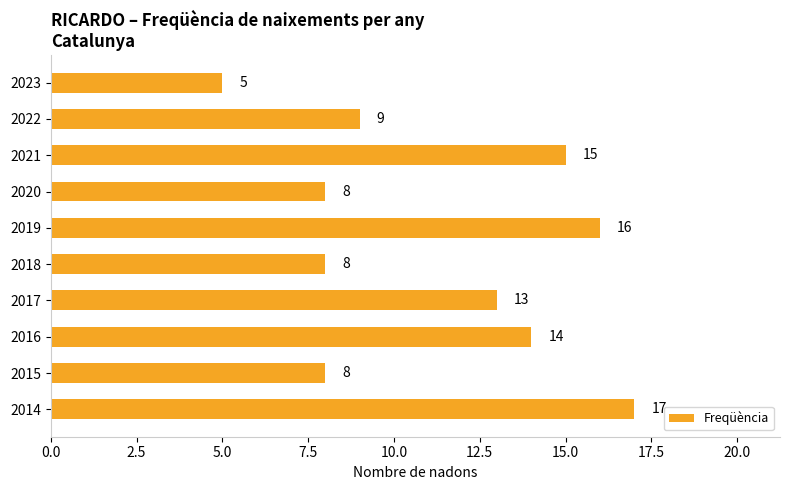

What is the minimum value shown in the chart?

5